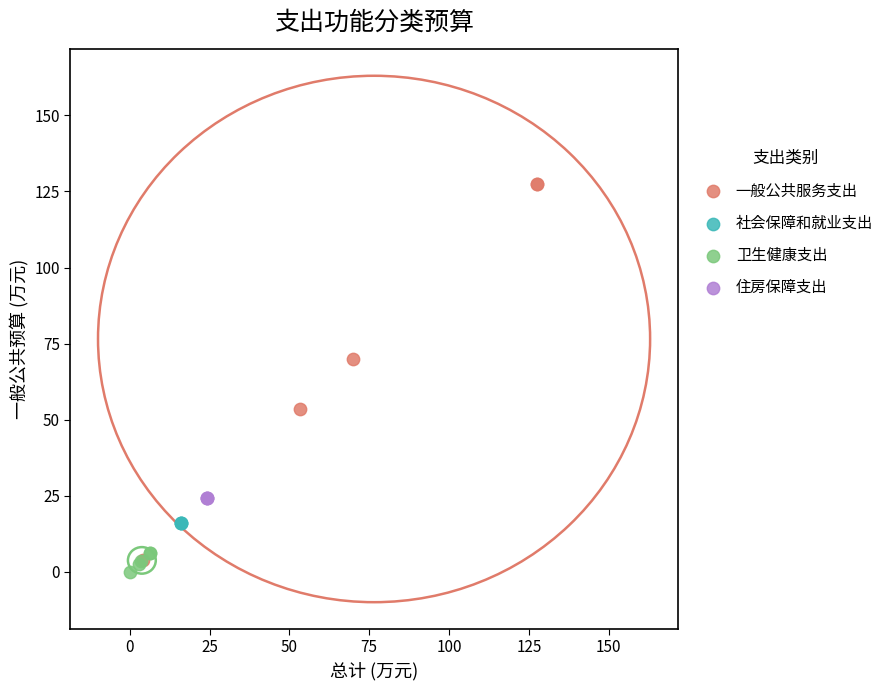

Which series contains the lowest Y value?

卫生健康支出